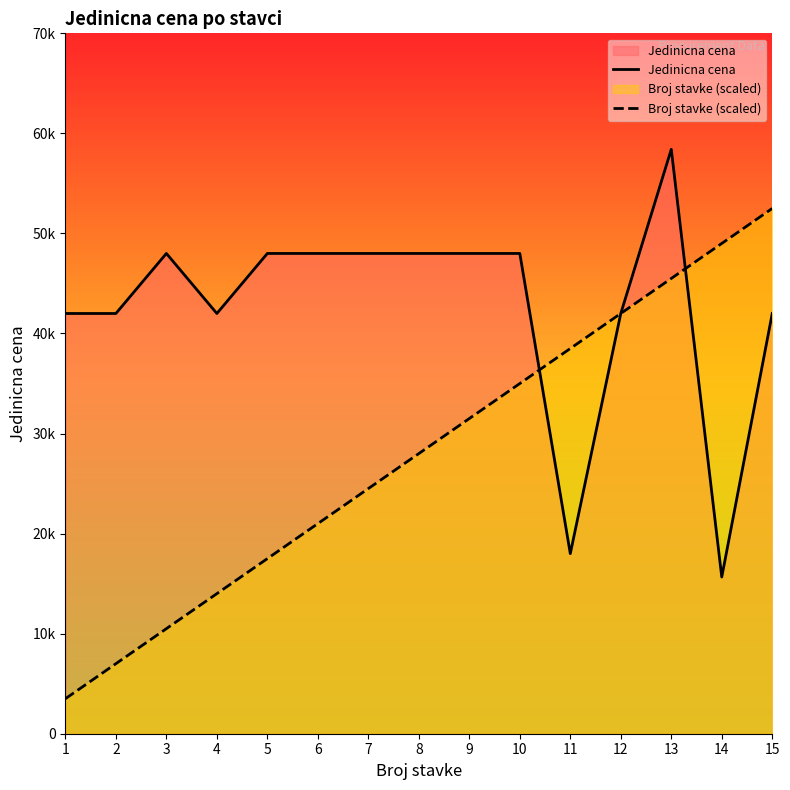

How many lines are shown in the chart?

2